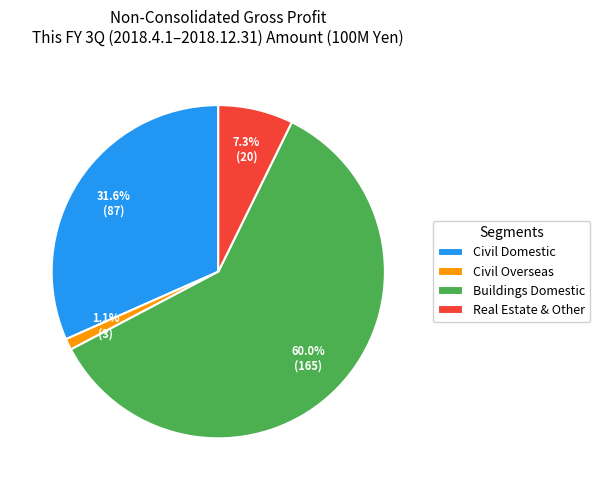

What is the largest slice in the pie chart?

Buildings Domestic